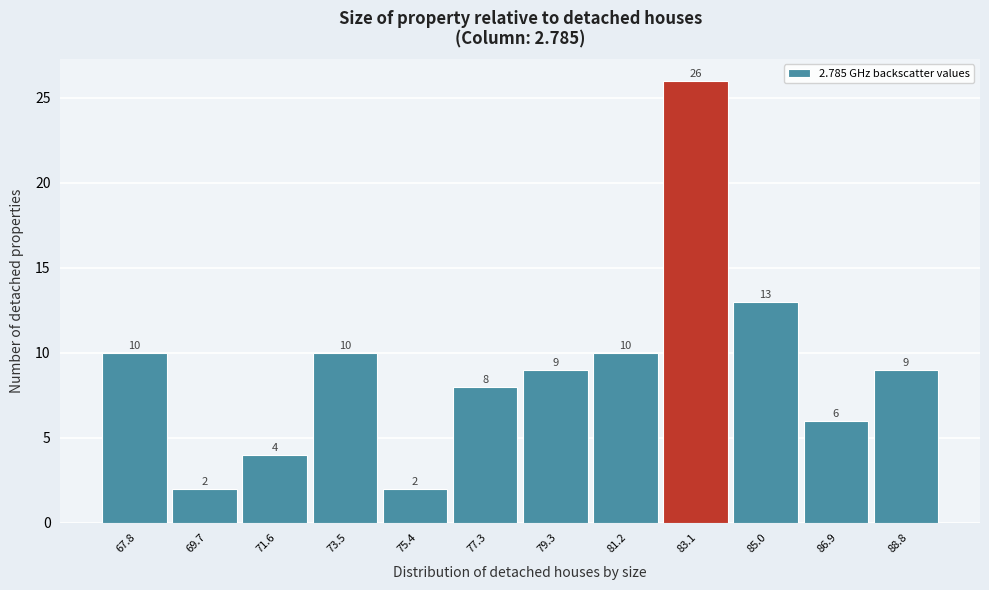

Over which range of the x-axis is the bar tallest?

82.2 to 84.0